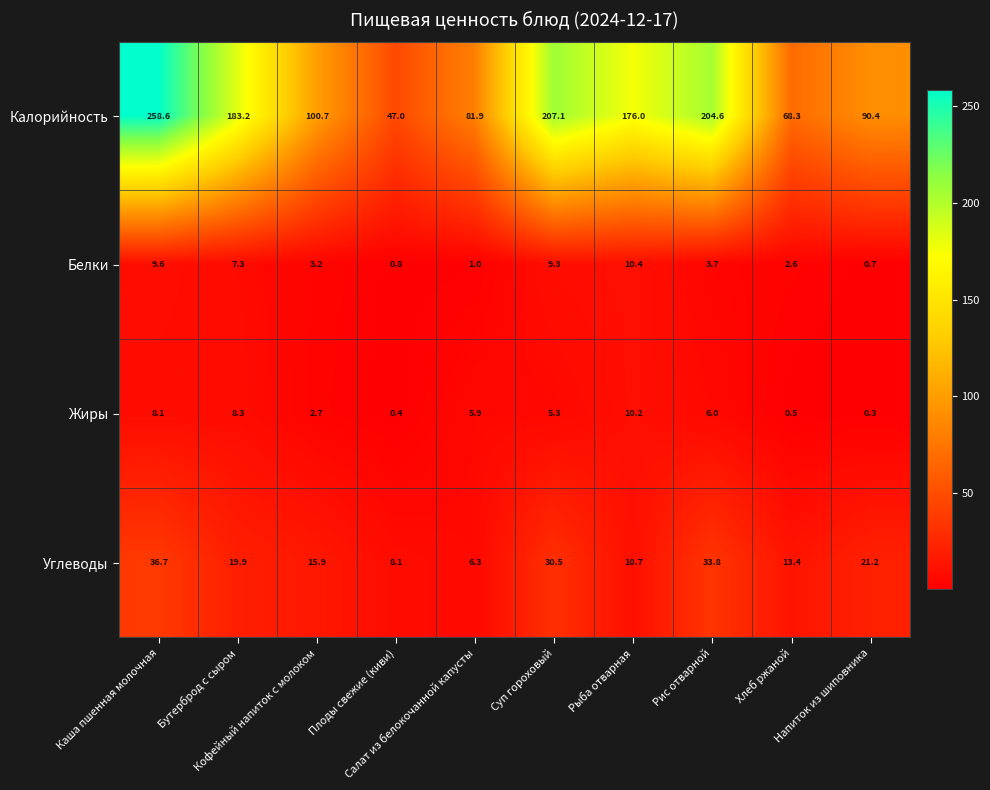

Count the number of data series in this chart.

4